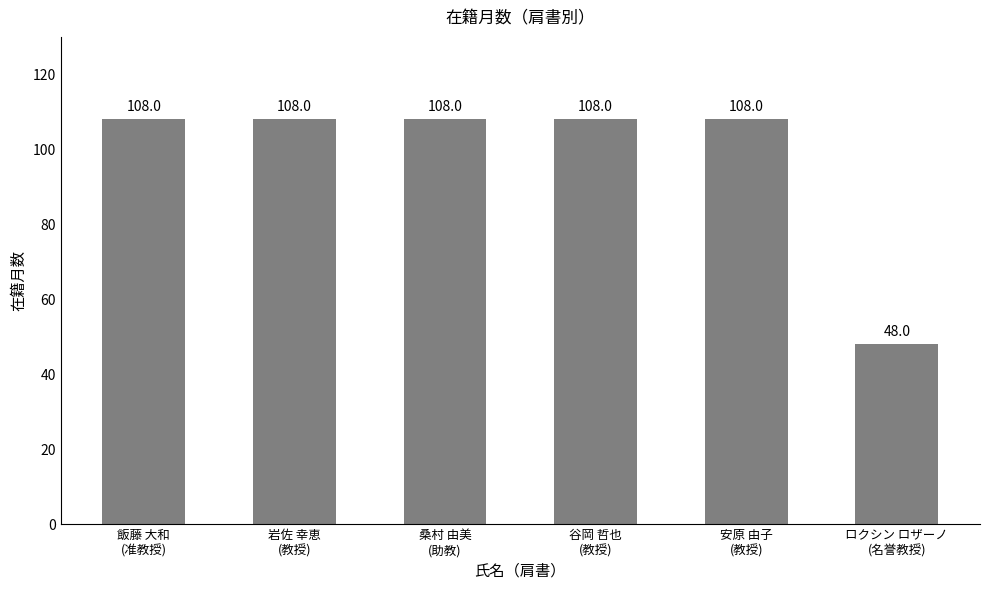

Reading left to right, extract all data points from this chart.

飯藤 大和
(准教授)=108	岩佐 幸恵
(教授)=108	桑村 由美
(助教)=108	谷岡 哲也
(教授)=108	安原 由子
(教授)=108	ロクシン ロザーノ
(名誉教授)=48